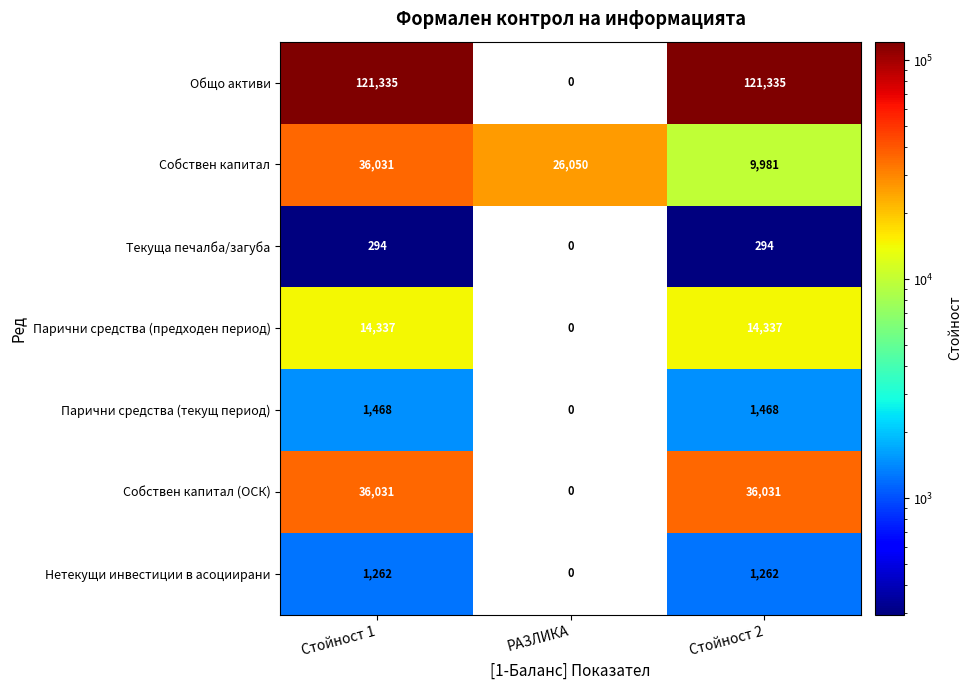

What is the difference between the Парични средства (предходен период) values at РАЗЛИКА and Стойност 1?

14337